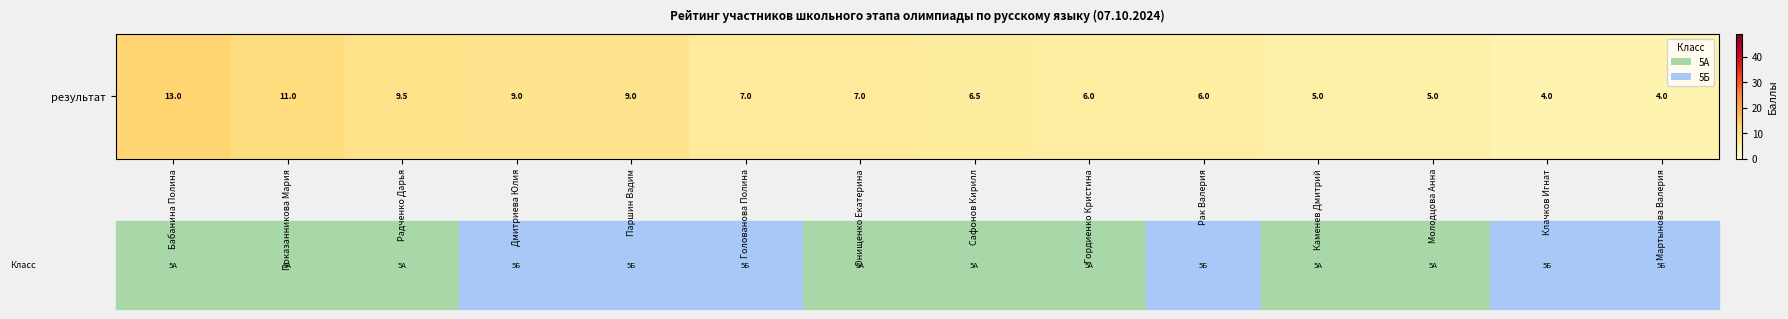

Count the number of values greater than 7.

5